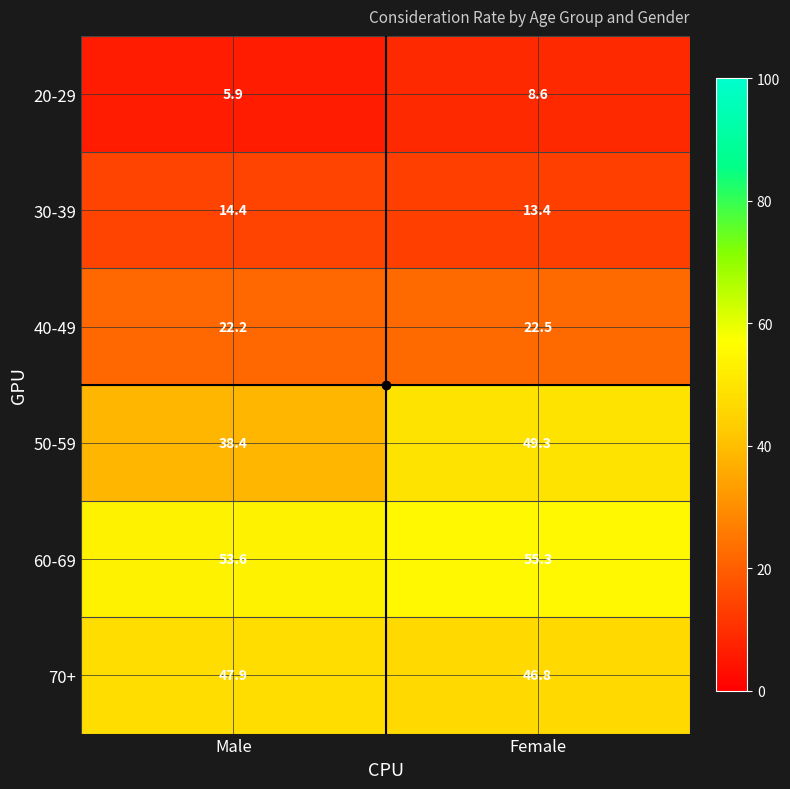

At which category is the sum across all series the highest?

Female